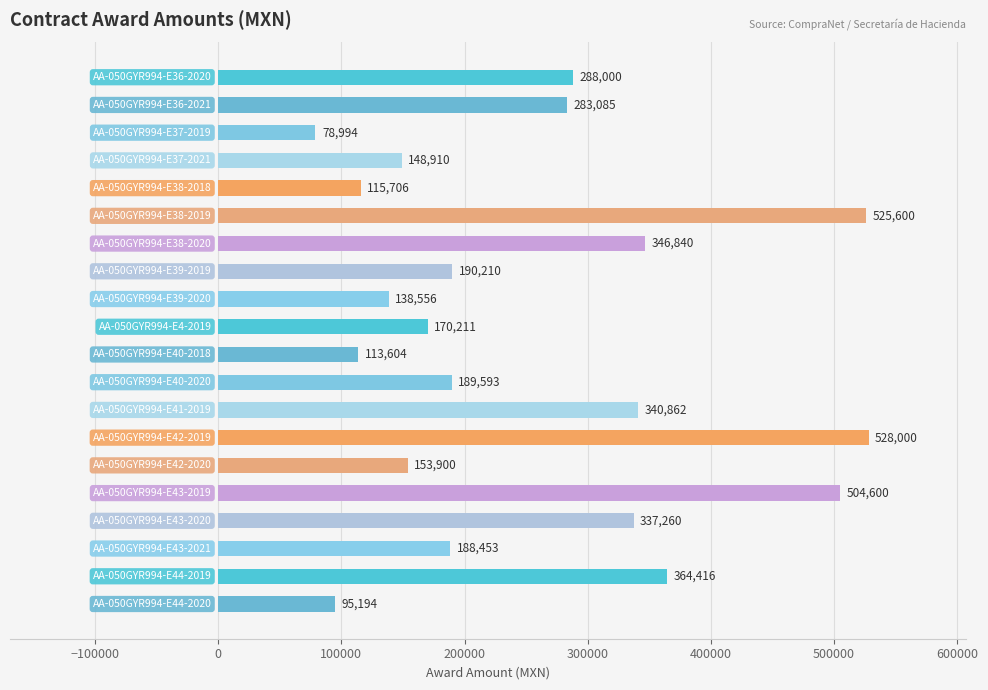

Does the chart contain stacked bars?

No